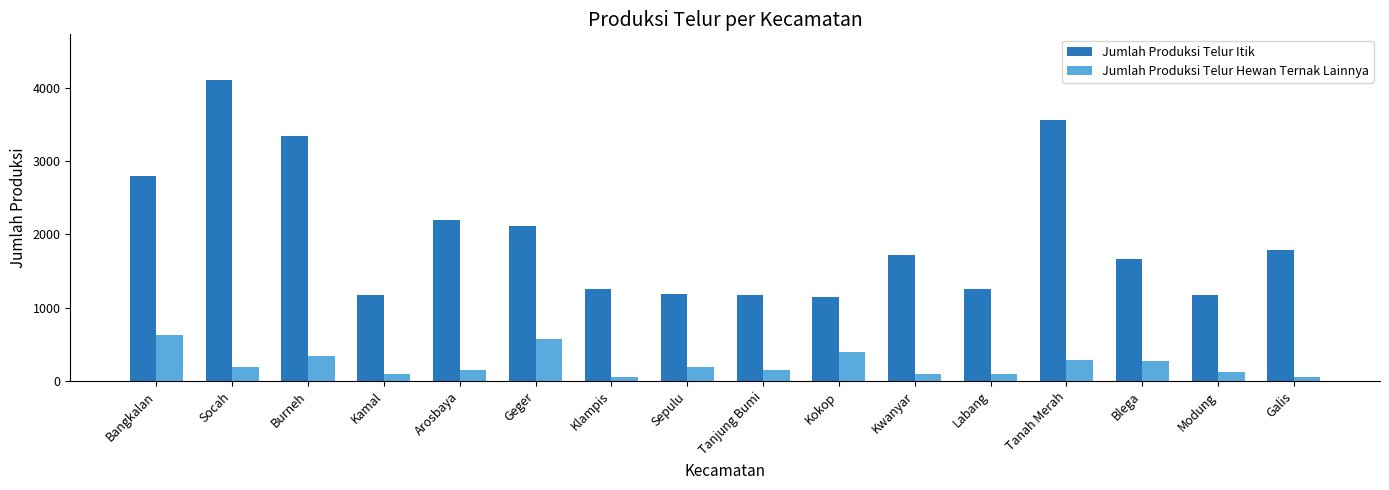

Rank the series at Bangkalan from highest to lowest value.

Jumlah Produksi Telur Itik, Jumlah Produksi Telur Hewan Ternak Lainnya